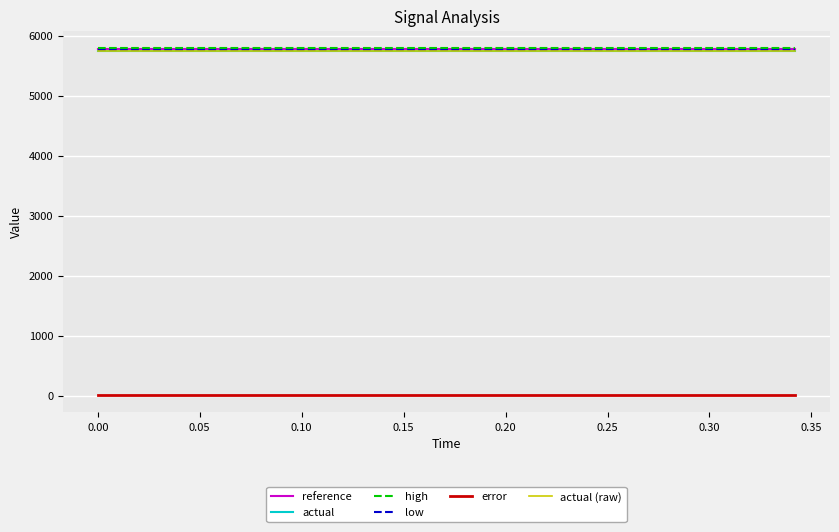

Count the number of categories in the chart.

20